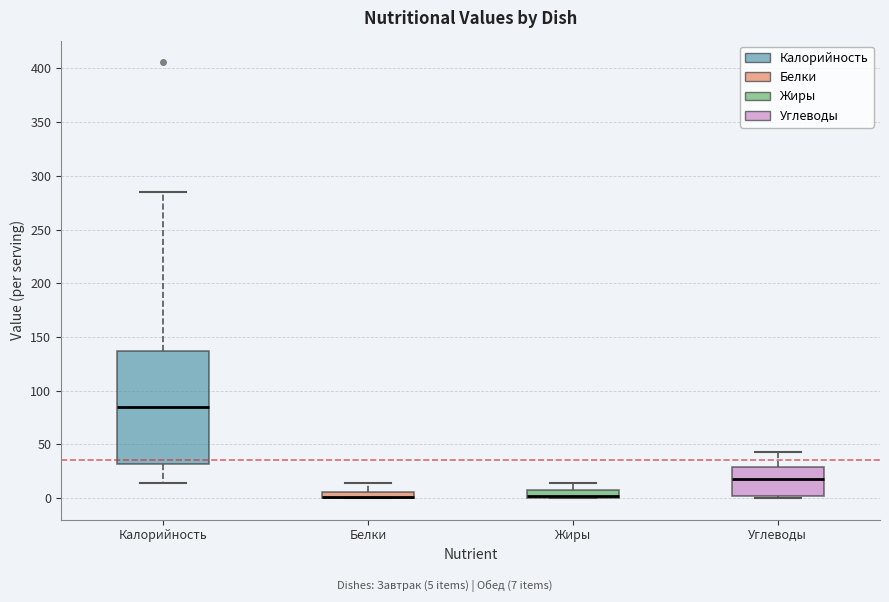

Comparing the boxes themselves (not the whiskers), which one is the tallest?

Калорийность